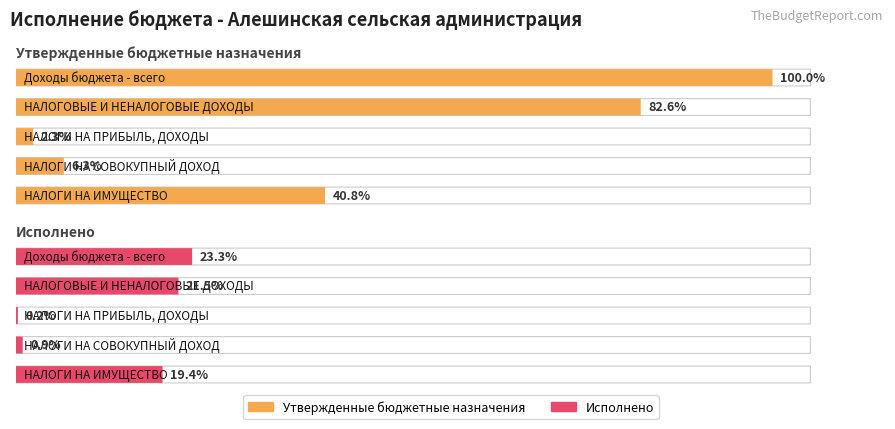

Rank the series by their maximum value, from lowest to highest.

Исполнено, Утвержденные бюджетные назначения